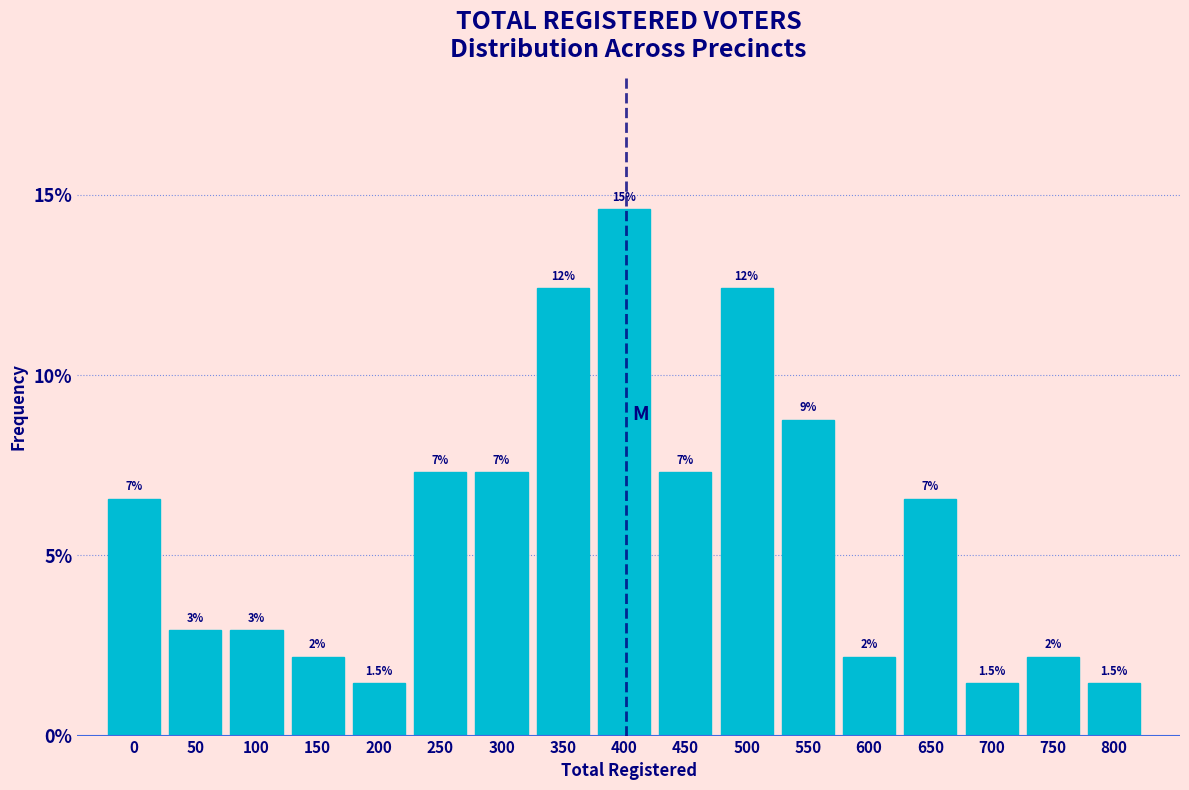

How many bars are there in total?

17